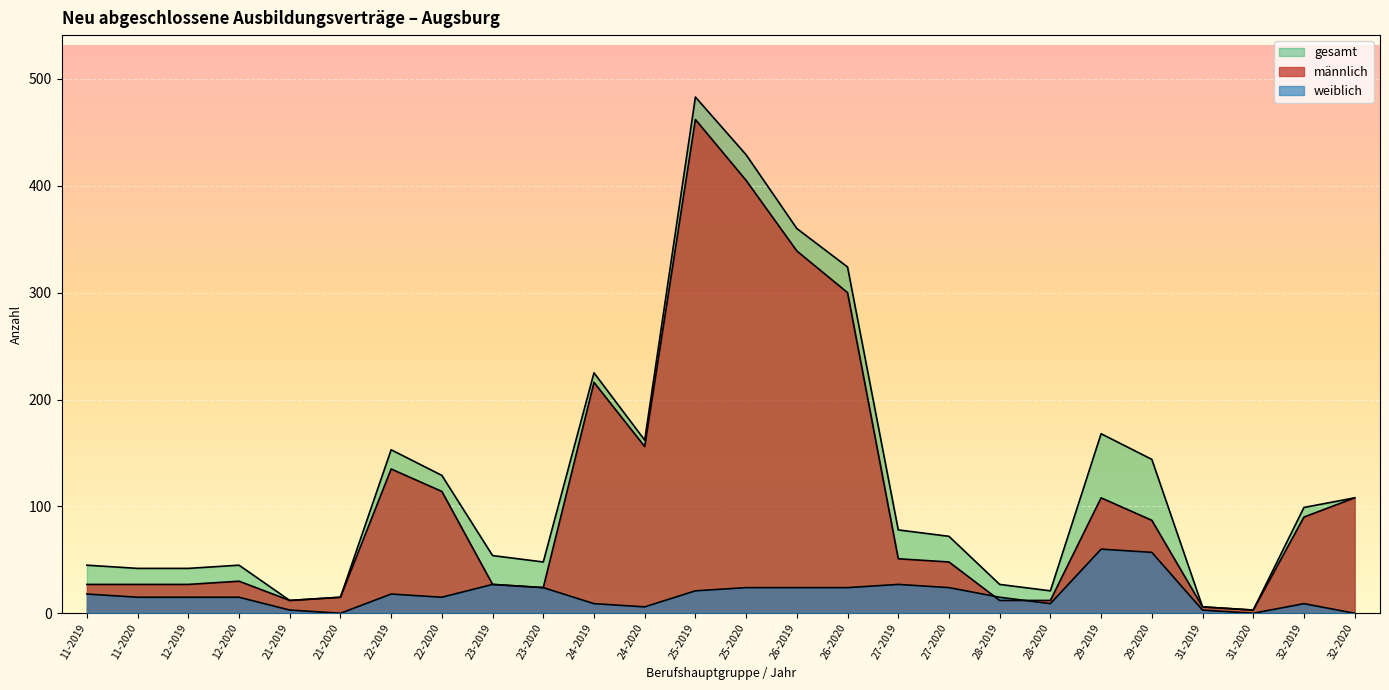

Does the chart display data point markers on the line(s)?

No